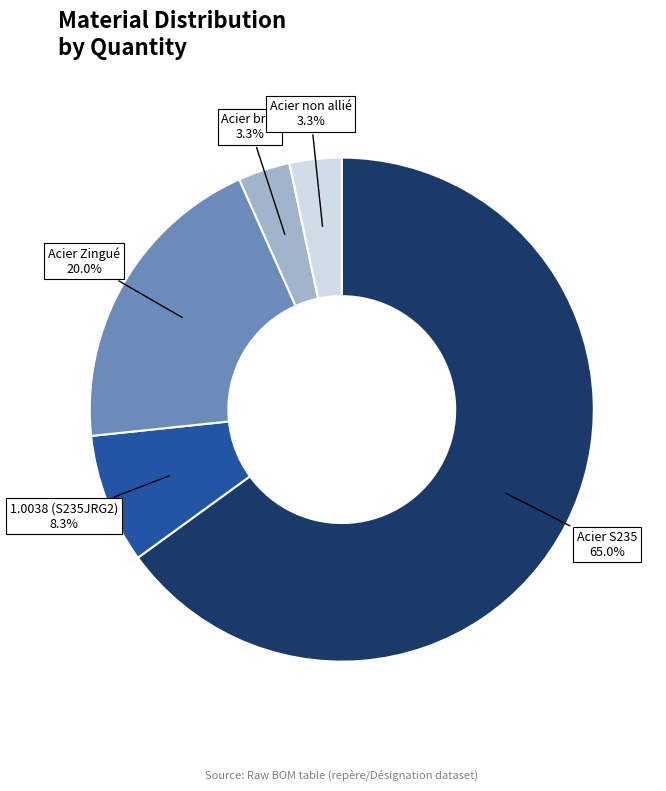

To the nearest percent, what is the average slice percentage?

20%